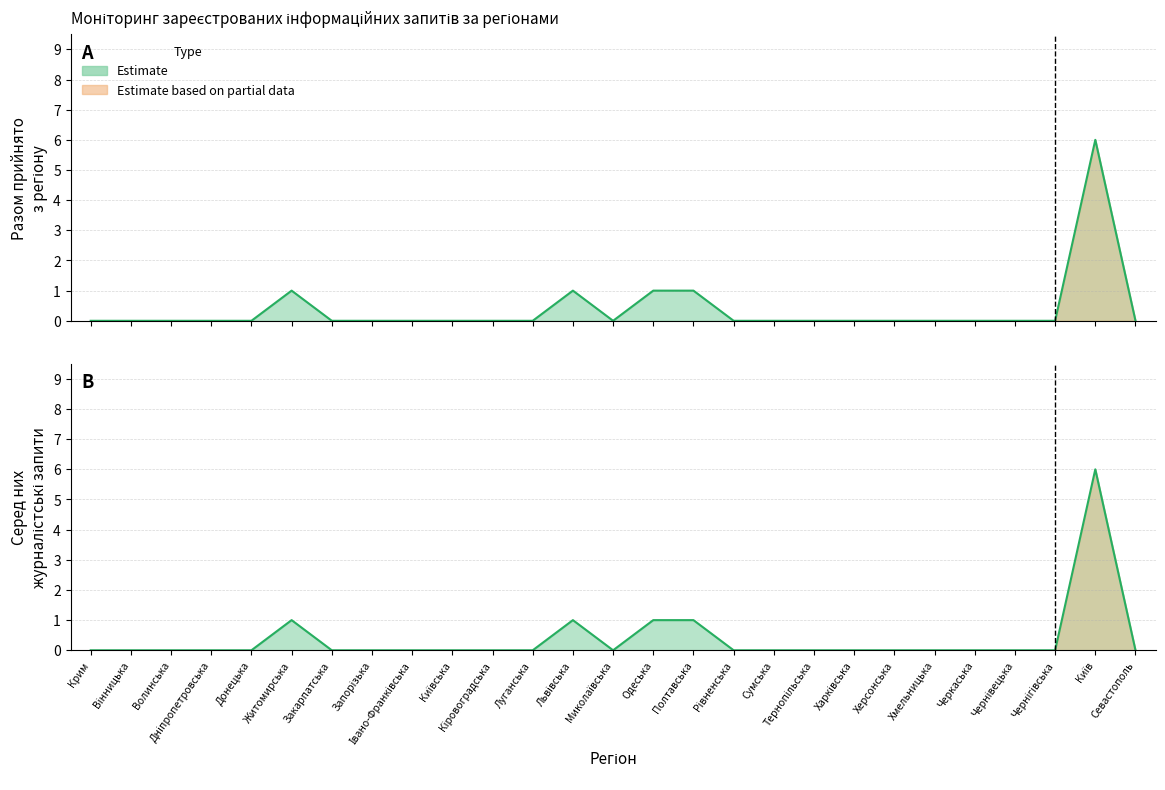

Between Кіровоградська and Чернігівська, which is larger?

Кіровоградська